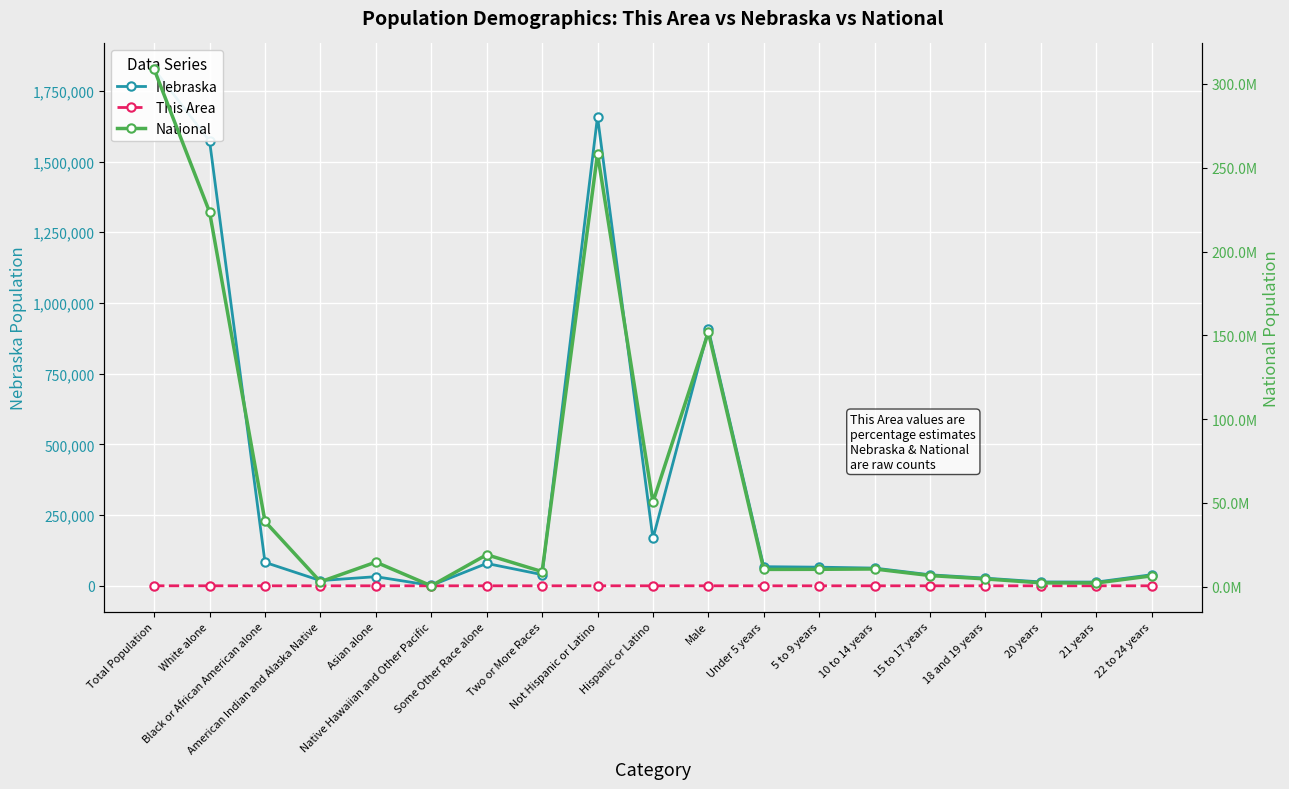

At which label is Nebraska closest to 913810?

Male